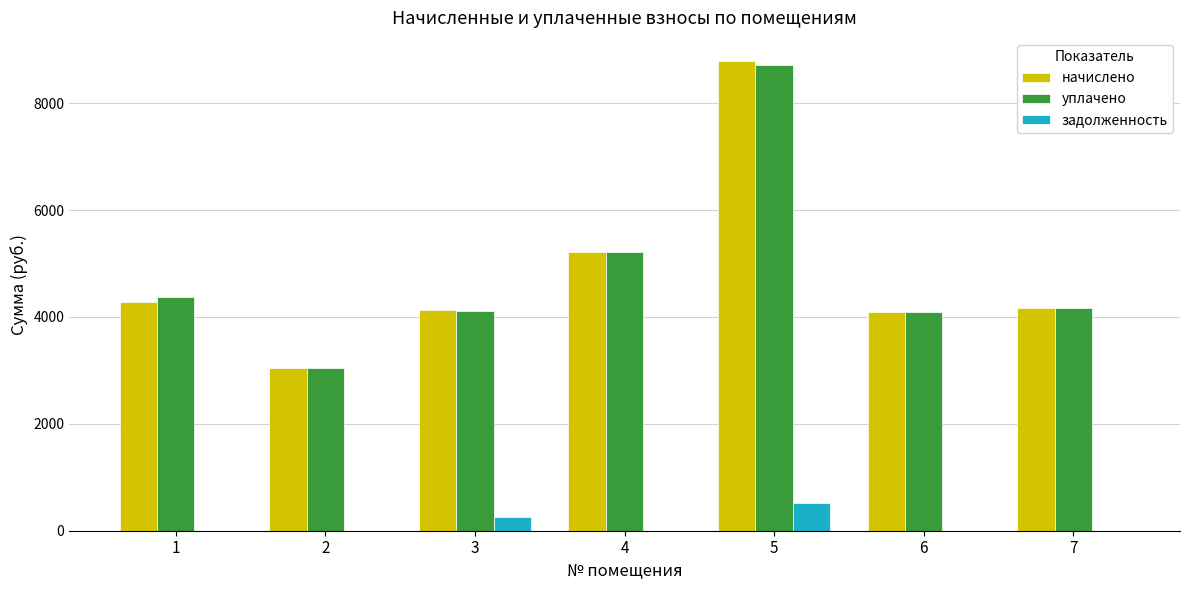

How many series are shown in this chart?

3